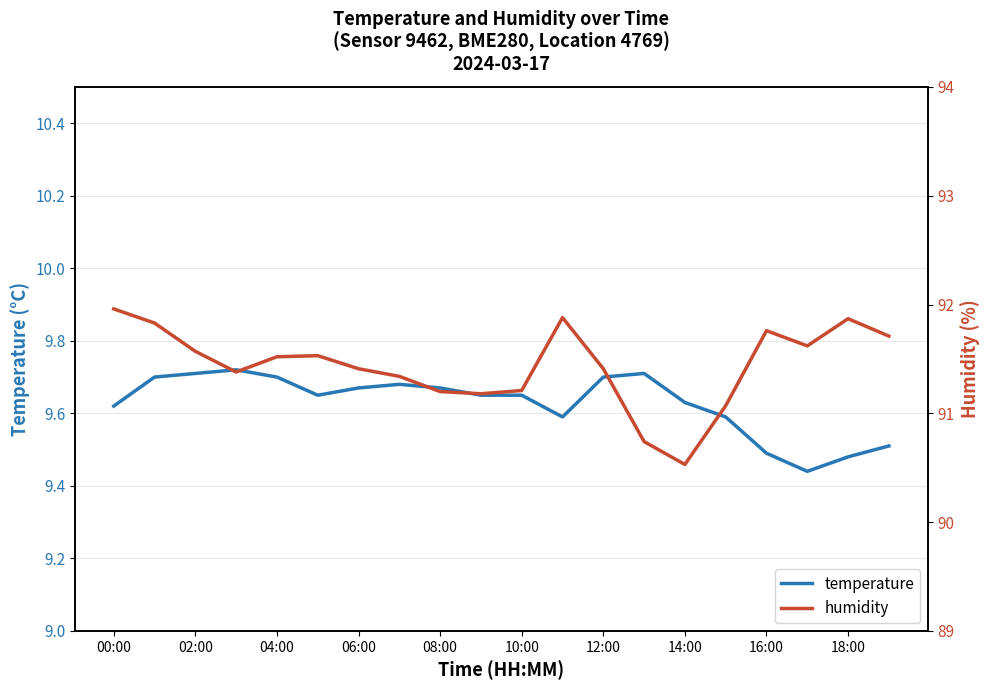

What is the value of the temperature point at the 7th from the left?

9.7